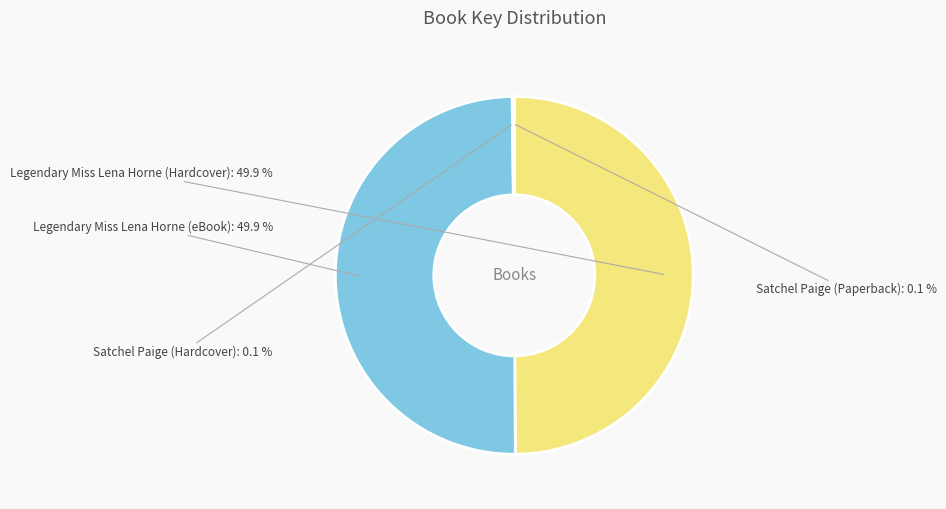

Is the sum of Legendary Miss Lena Horne (Hardcover) and Legendary Miss Lena Horne (eBook) greater than half?

Yes